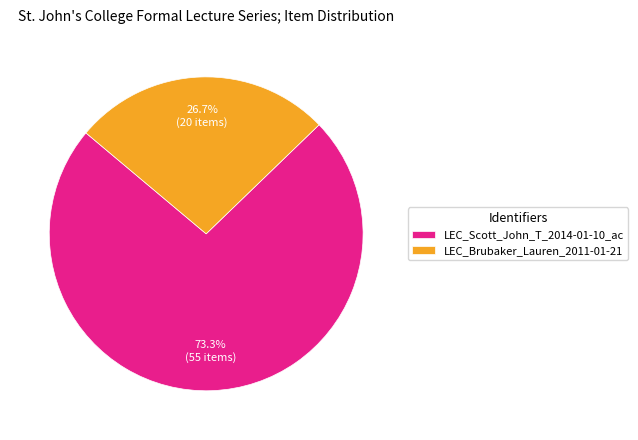

Which slice is the smallest?

LEC_Brubaker_Lauren_2011-01-21